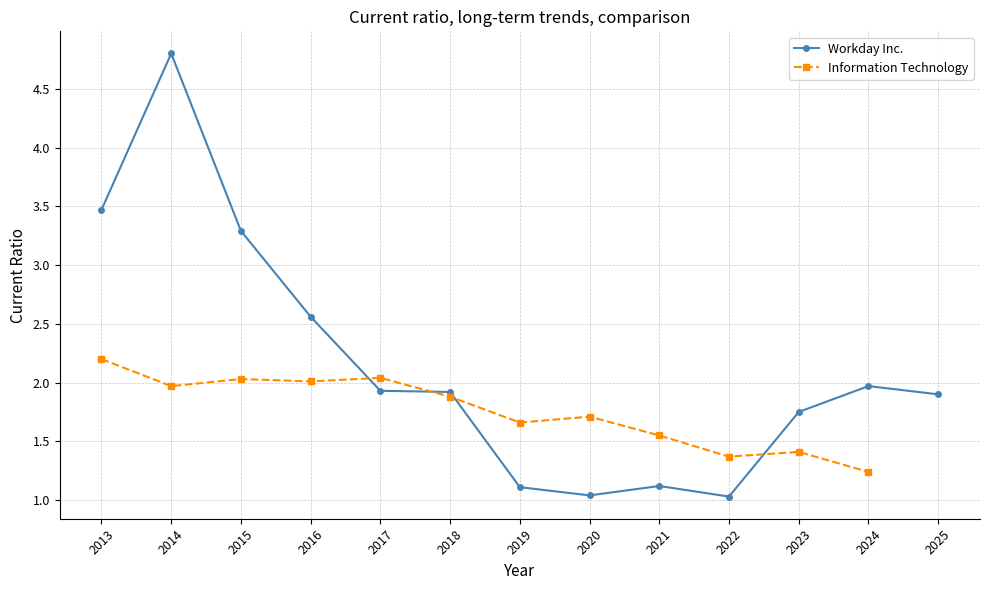

What is the average value?

2.1